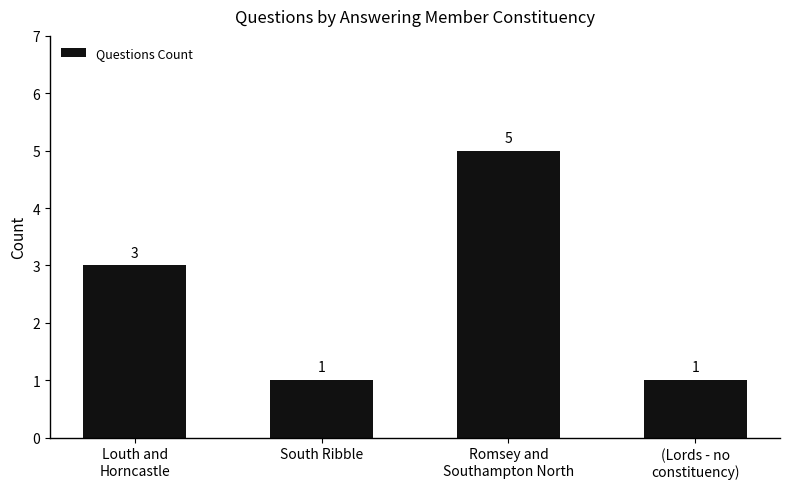

Reading right to left, extract all data points from this chart.

1	5	1	3